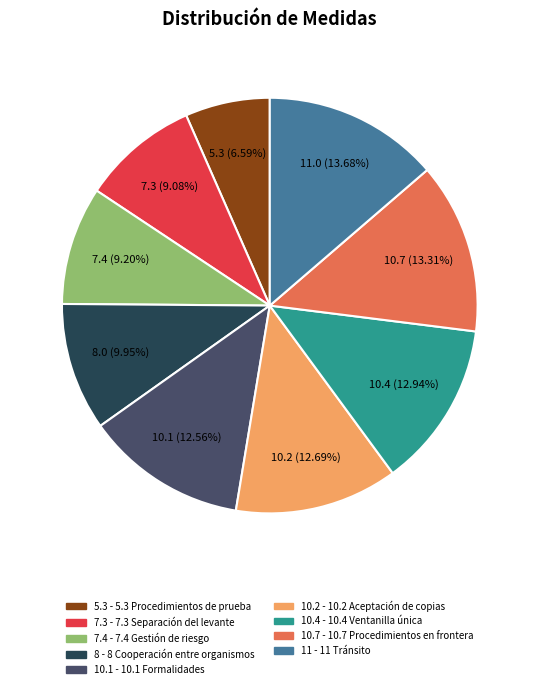

Is 11 - 11 Tránsito the majority of the pie?

No